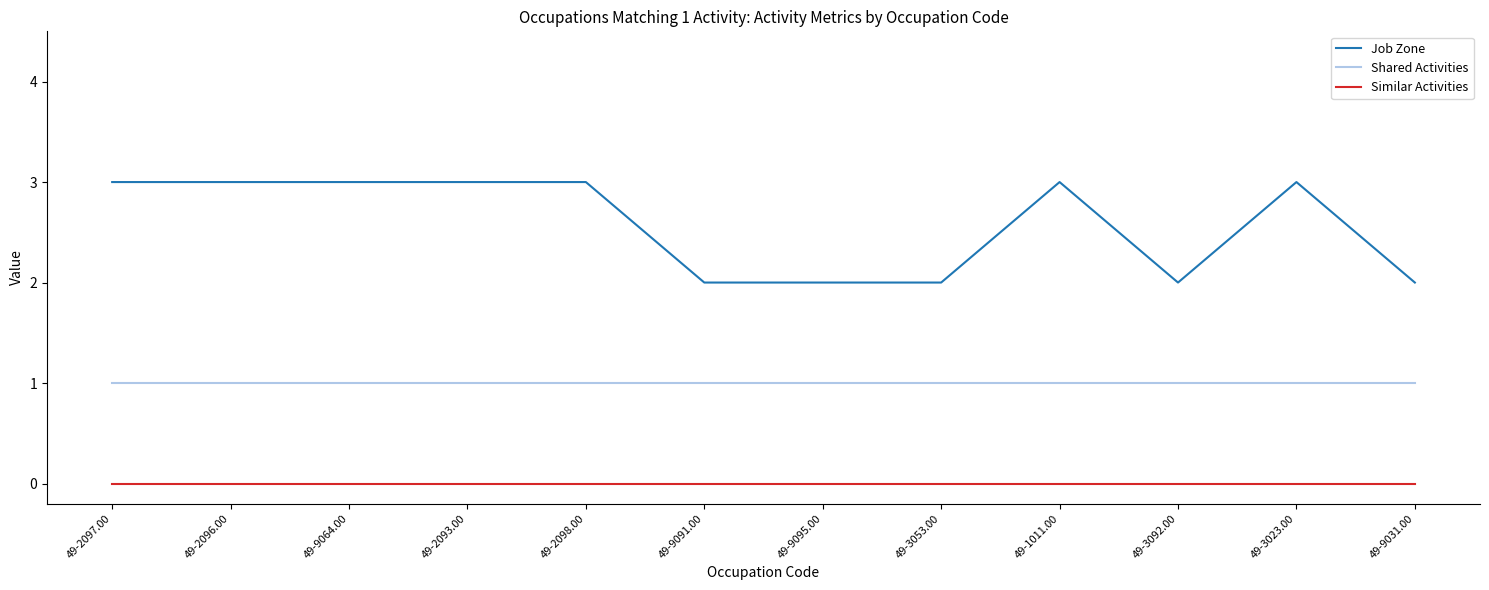

Which series has the largest total across all categories?

Job Zone